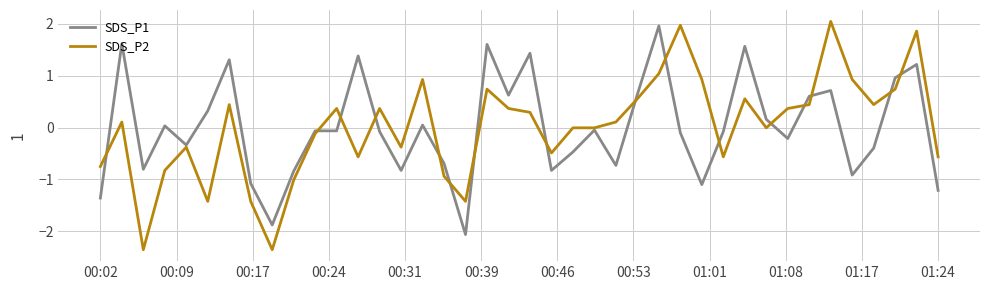

Which series has the largest range (max minus min)?

SDS_P2